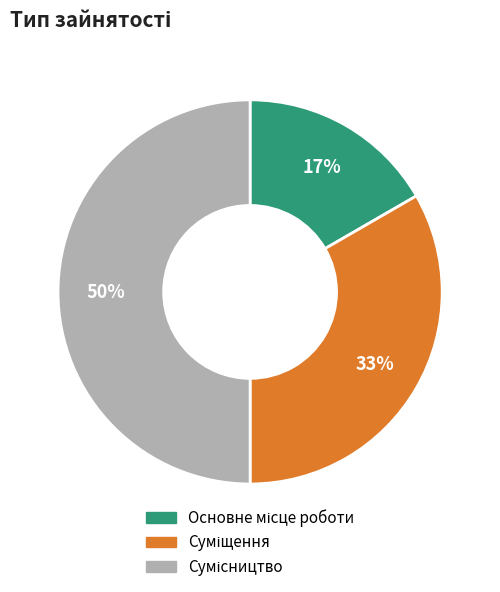

To the nearest percent, what is the average slice percentage?

33%